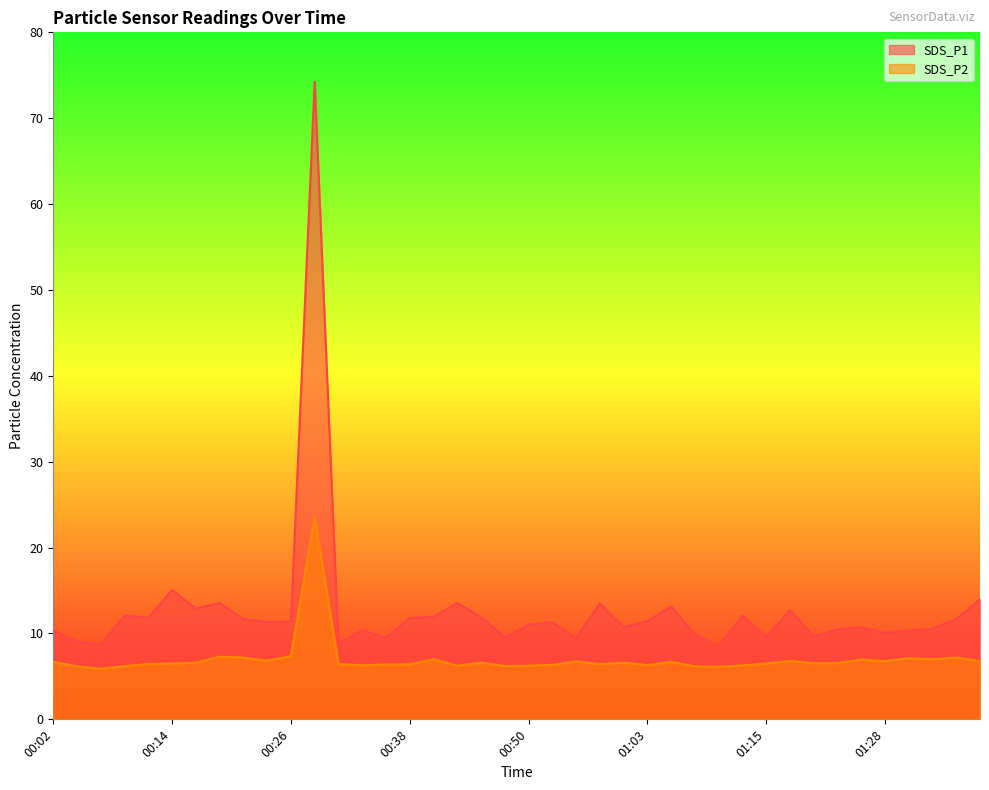

Does the chart display data point markers on the line(s)?

No